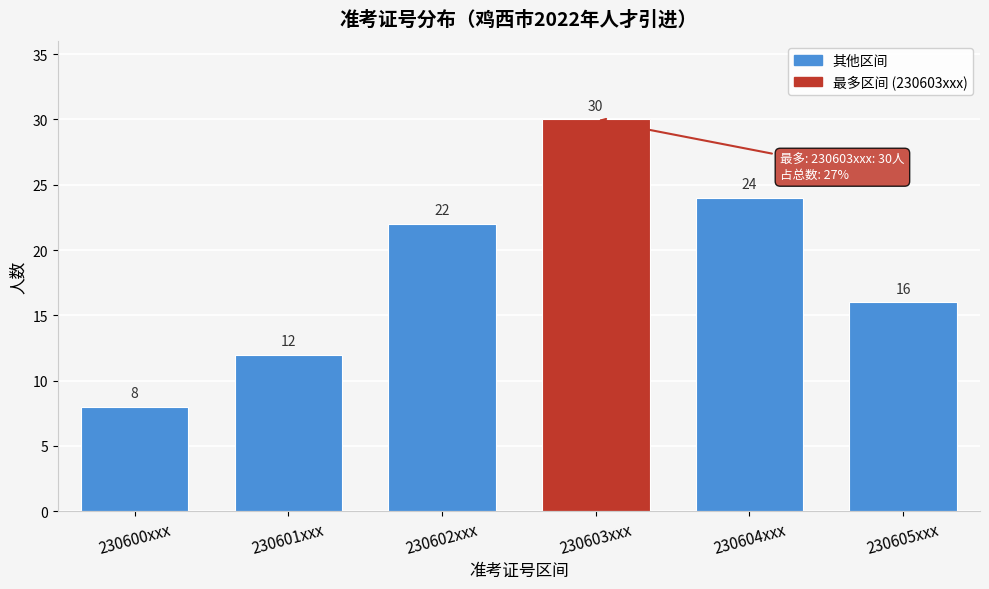

Reading left to right, extract all data points from this chart.

230600xxx=8	230601xxx=12	230602xxx=22	230603xxx=30	230604xxx=24	230605xxx=16